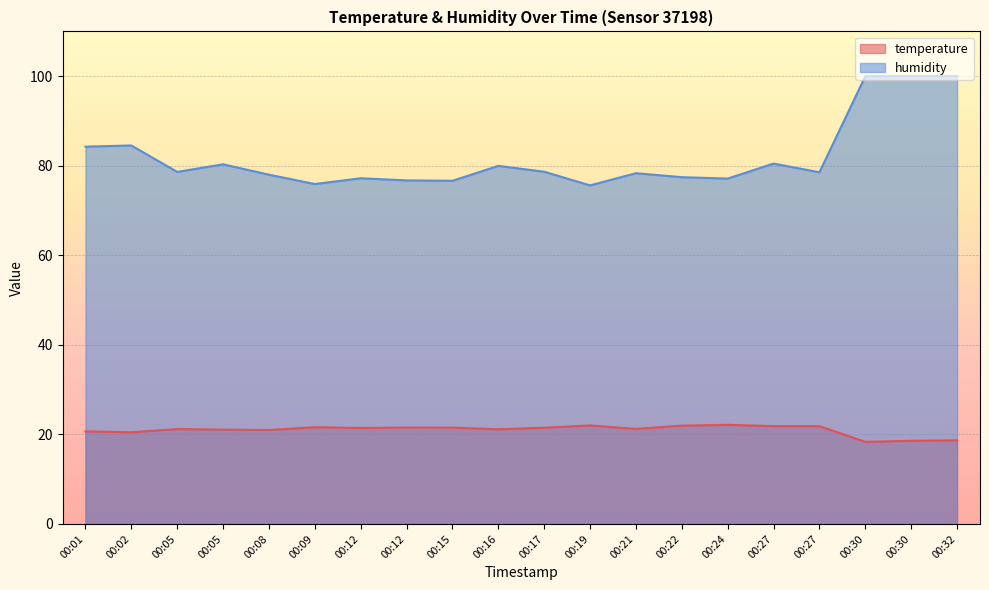

Reading right to left, what are all the values shown in this chart?

temperature: 18.7	18.6	18.3	21.8	21.8	22.1	21.9	21.2	22.0	21.5	21.1	21.5	21.5	21.4	21.6	21.0	21.1	21.2	20.5	20.7
humidity: 100.0	100.0	100.0	78.5	80.5	77.1	77.4	78.3	75.6	78.7	80.0	76.6	76.7	77.2	75.9	78.0	80.3	78.6	84.5	84.3